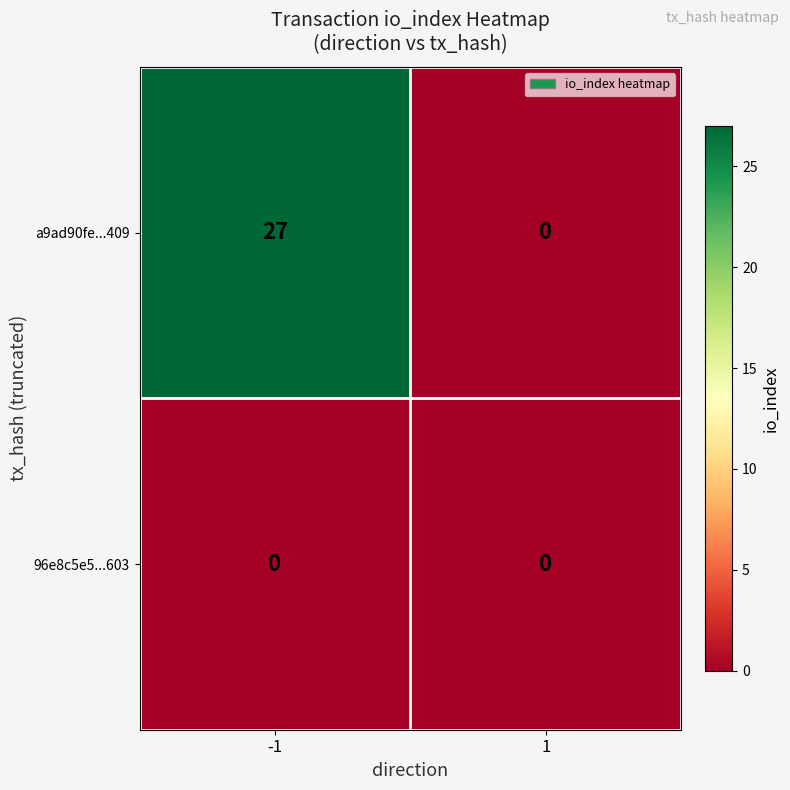

What is the maximum value for a9ad90fe...409?

27